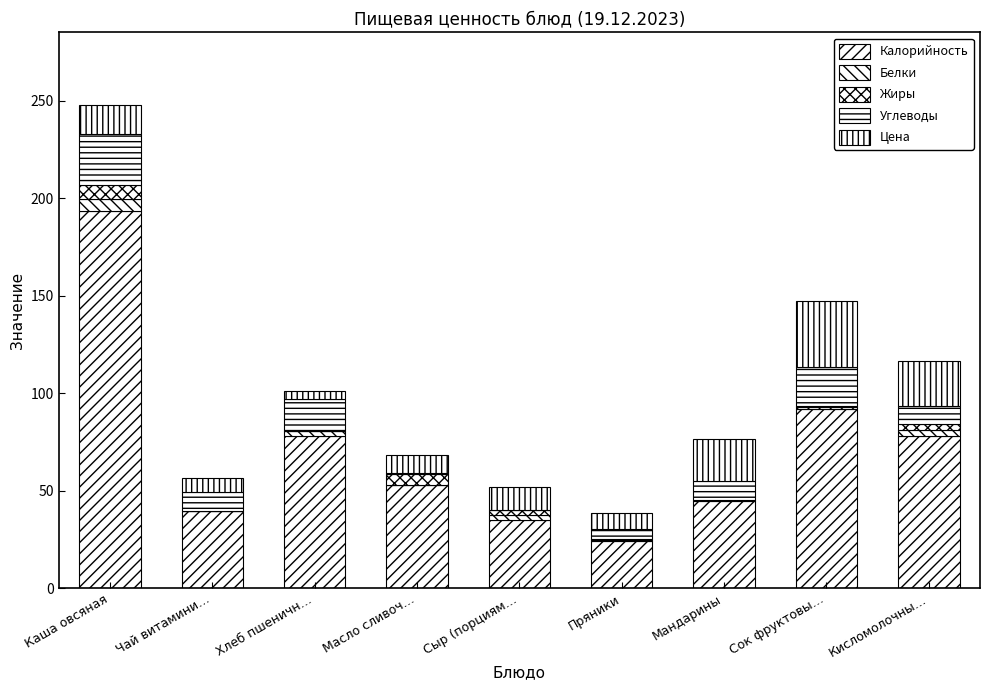

The value of Углеводы at Кисломолочны… is 9.1. True or false?

True